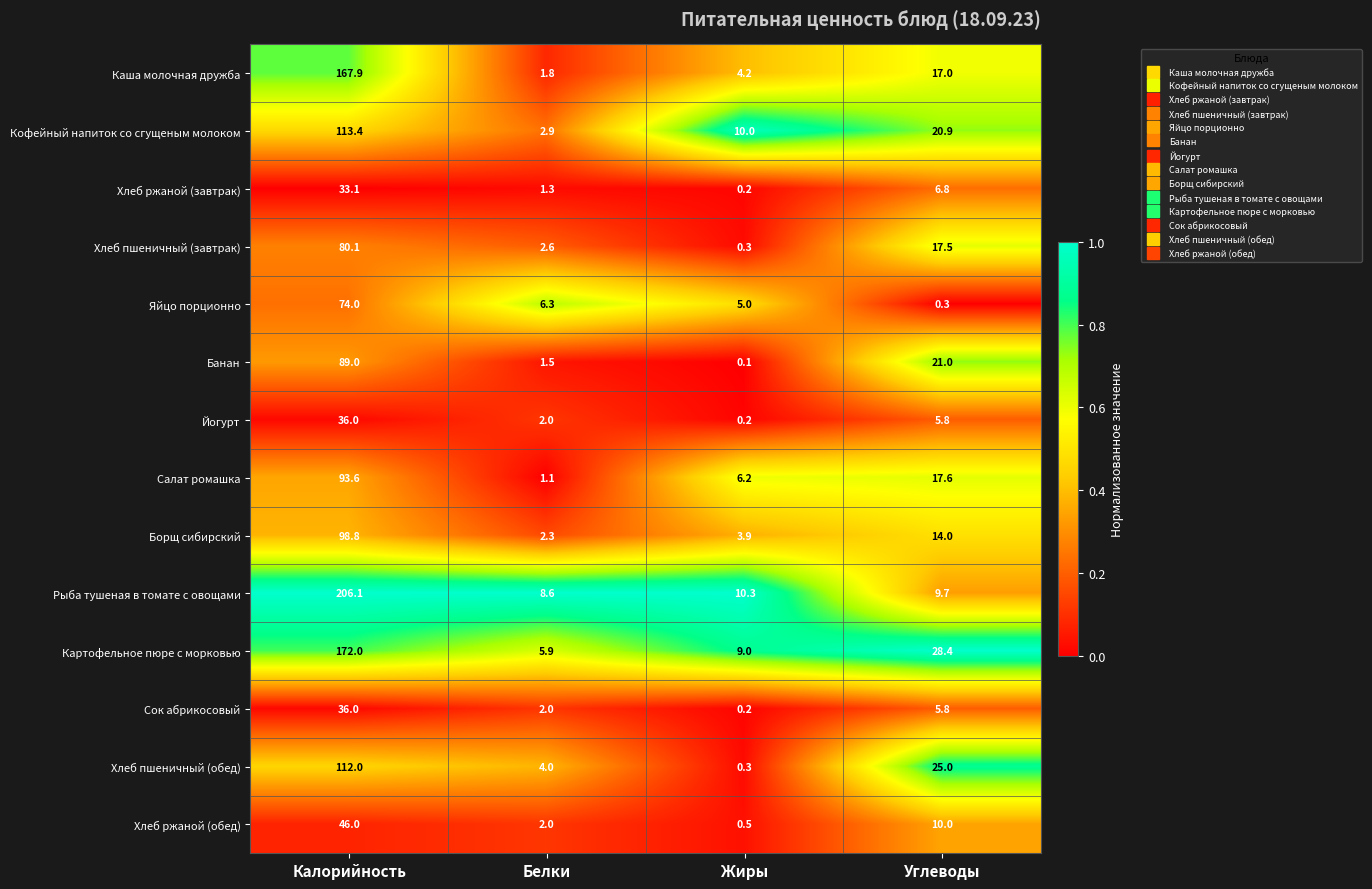

What is the difference between the Хлеб ржаной (обед) values at Углеводы and Калорийность?

36.0